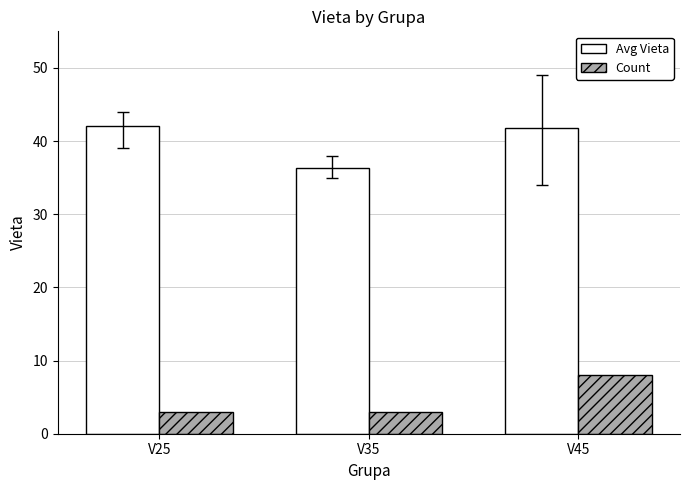

Reading left to right, what are all the values shown in this chart?

Avg Vieta: 42.0	36.3	41.8
Count: 3.0	3.0	8.0